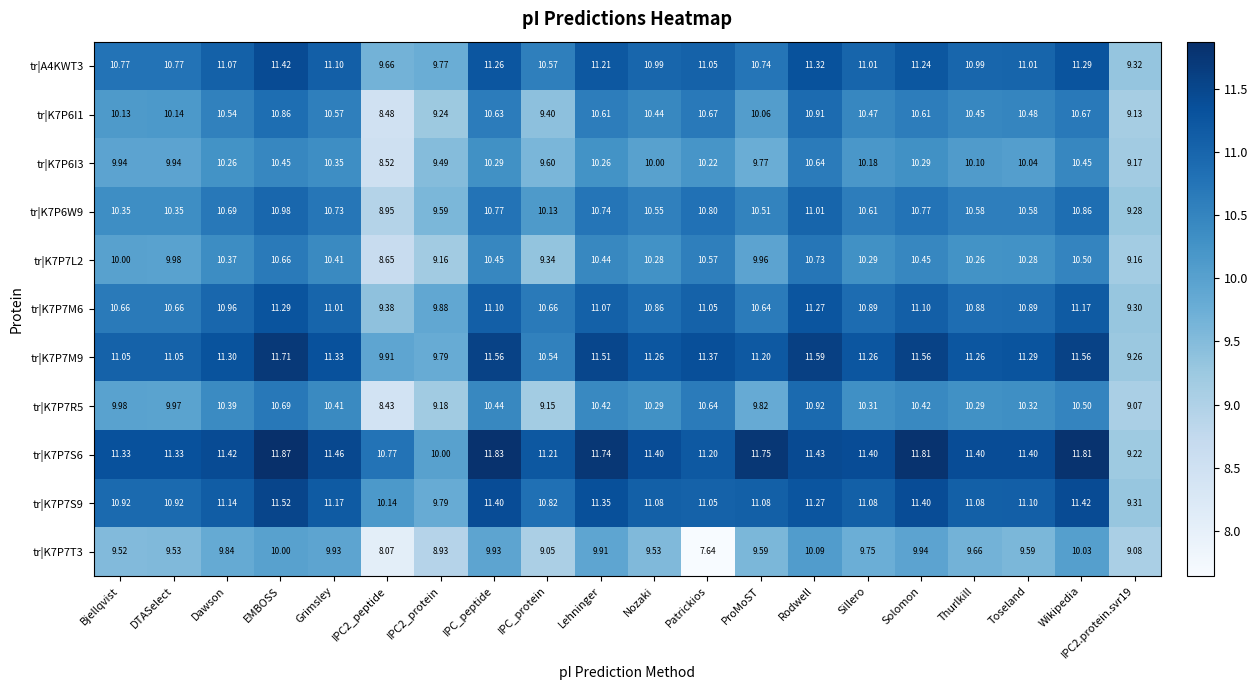

How many data points in tr|K7P7T3 are above 9?

17